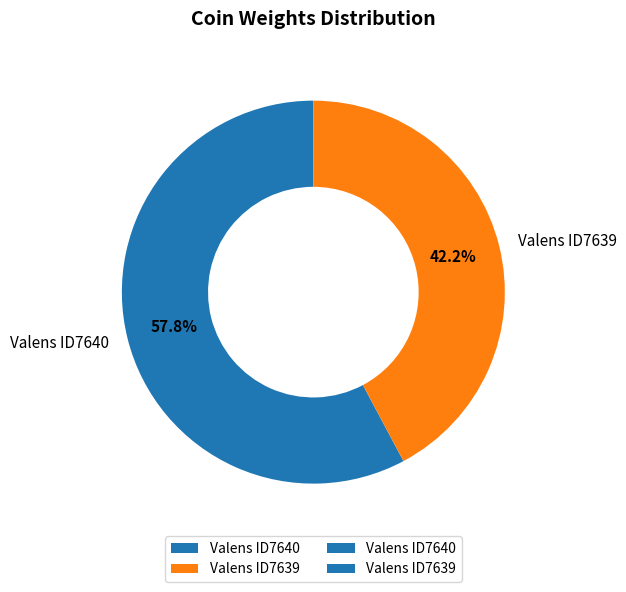

Rank the categories by value from lowest to highest.

Valens ID7639, Valens ID7640